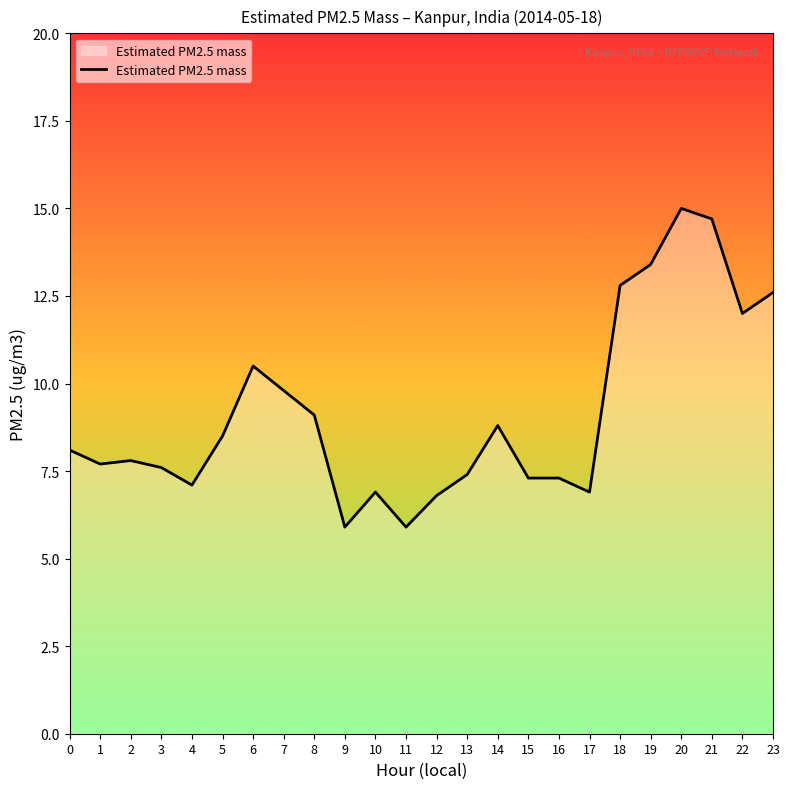

What is the difference between the maximum and minimum values?

9.1